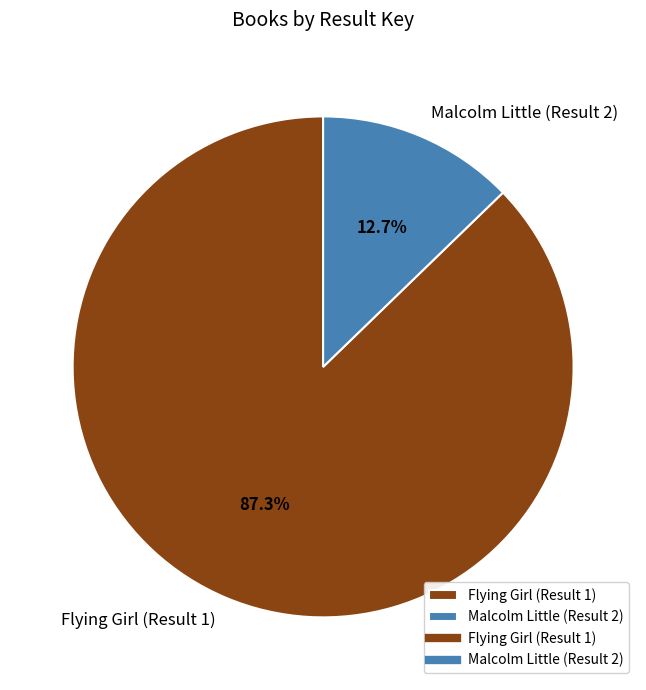

To the nearest percent, what is the average slice percentage?

50%